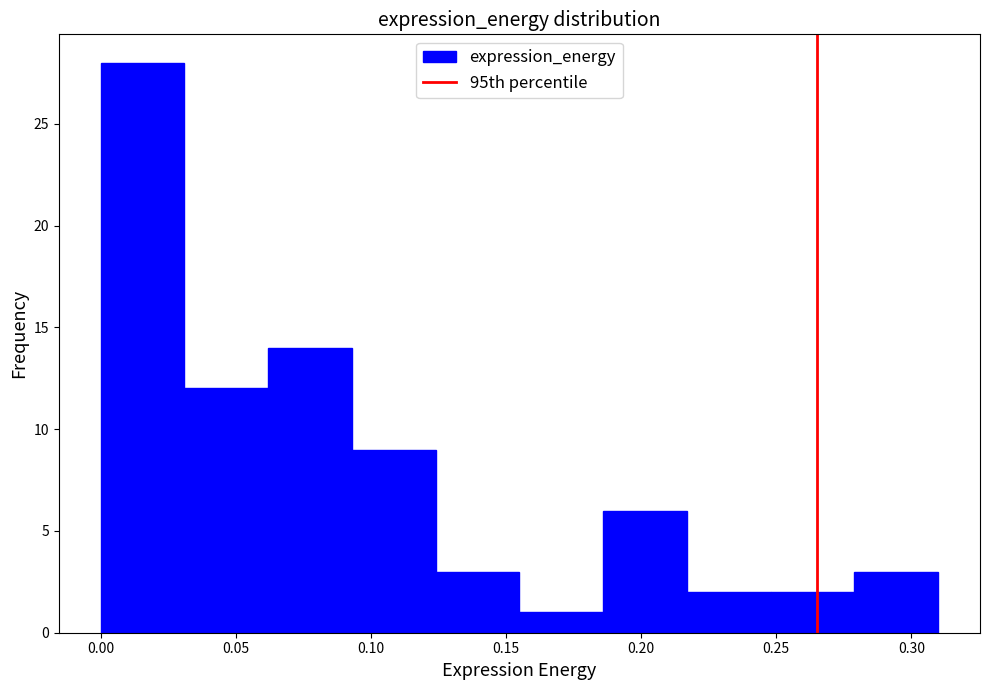

Reading left to right, transcribe this chart: for each bar, give the range it covers on the x-axis and its height. Neither the bar edges nor the heights are printed on the chart, so give them approximately, as read against the axes.

0.000 to 0.030: 28
0.030 to 0.060: 12
0.060 to 0.095: 14
0.095 to 0.125: 9
0.125 to 0.155: 3
0.155 to 0.185: 1
0.185 to 0.215: 6
0.215 to 0.250: 2
0.250 to 0.280: 2
0.280 to 0.310: 3